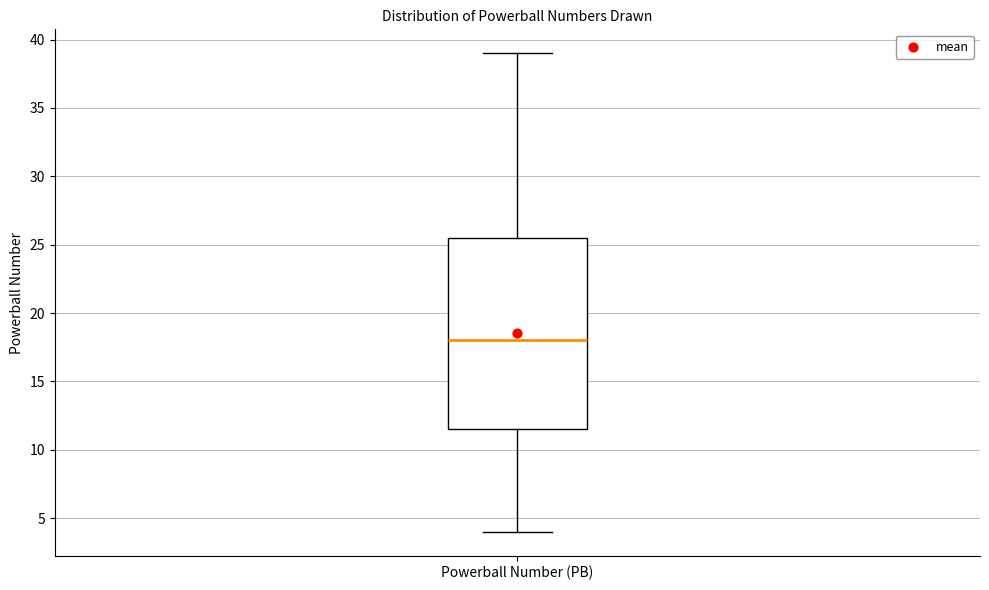

Where does the median line of the box for Powerball Number (PB) sit on the y-axis? The values are not printed on the chart, so give them approximately, as read against the axis.

18.0